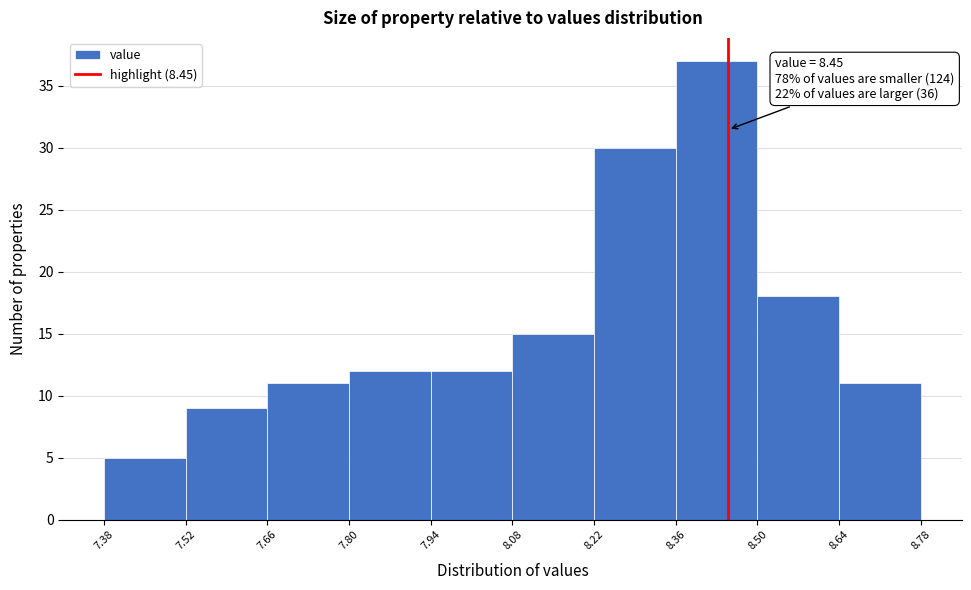

Over which range of the x-axis is the bar tallest?

8.36 to 8.50